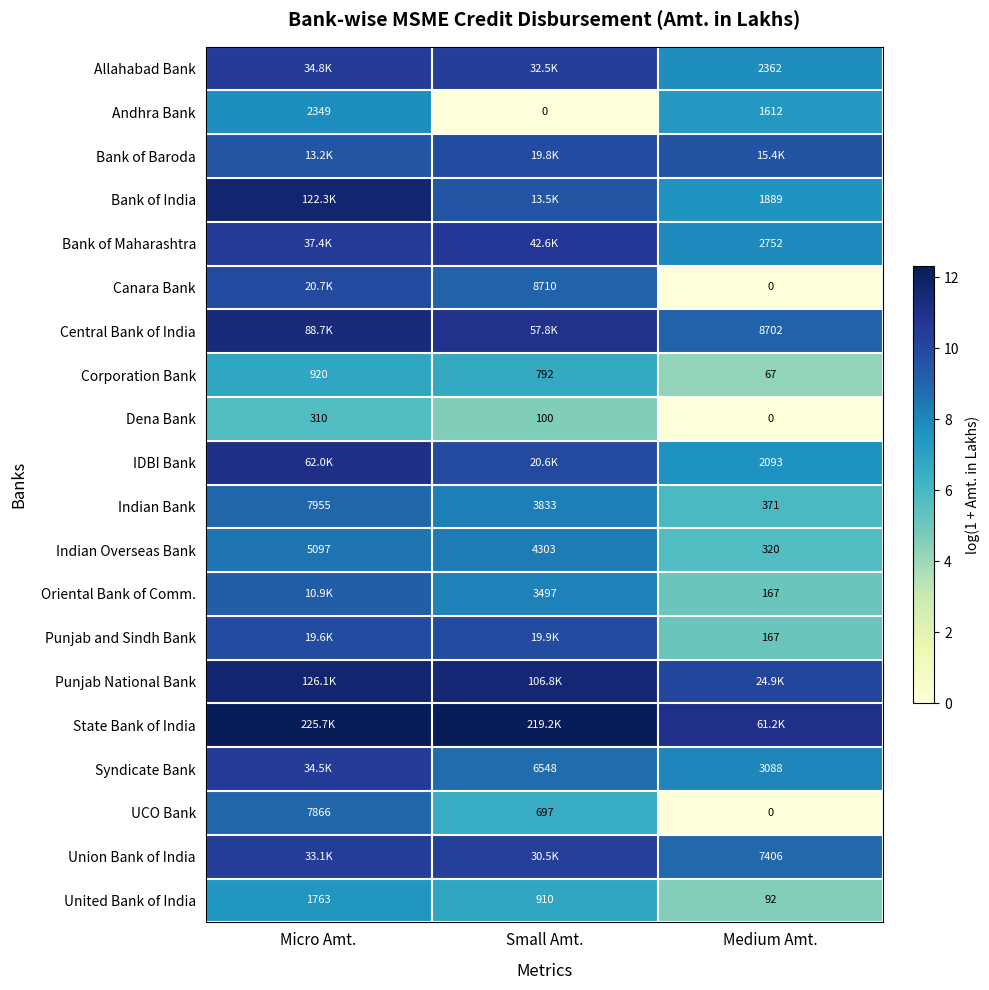

List the labels in order of Indian Overseas Bank value, smallest first.

Medium Amt., Small Amt., Micro Amt.